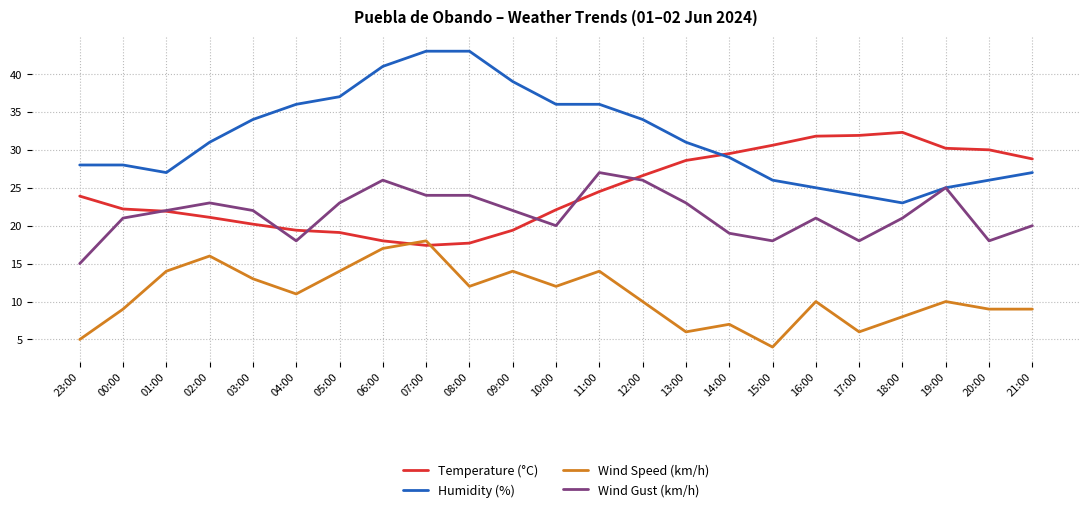

True or false: Humidity (%) and Wind Speed (km/h) cross at least once.

False